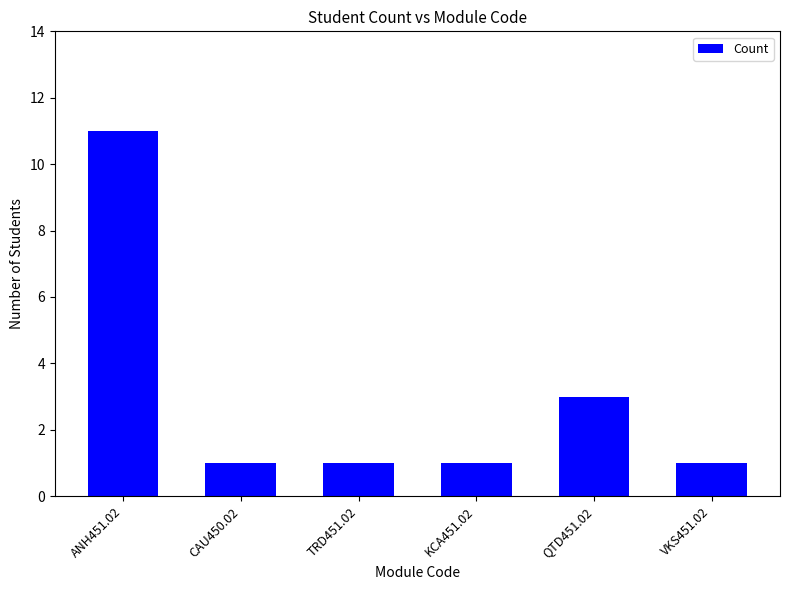

What is the difference between the maximum and minimum values?

10